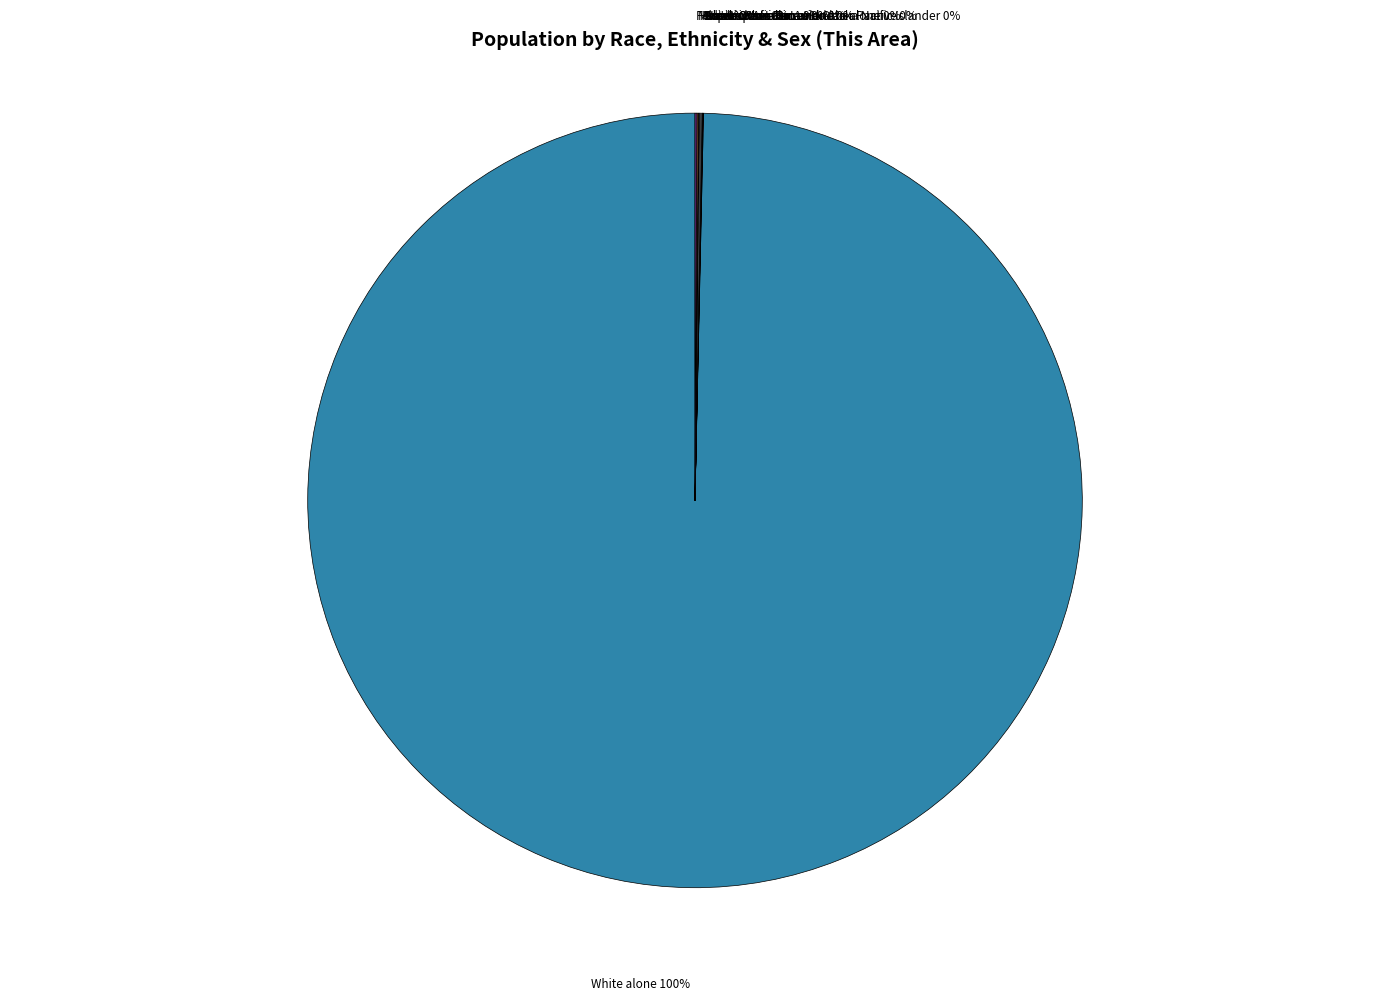

To the nearest percent, what is the difference between the largest and smallest slice percentages?

100%